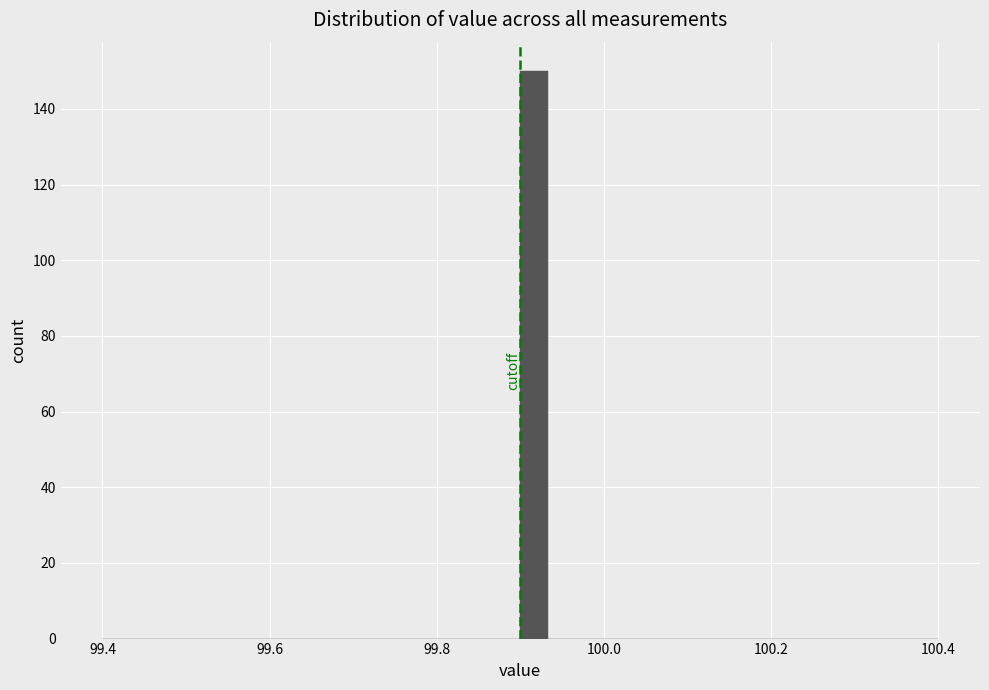

Around what value on the x-axis is the tallest bar? Give the approximate position of its centre, as read against the axis.

99.92